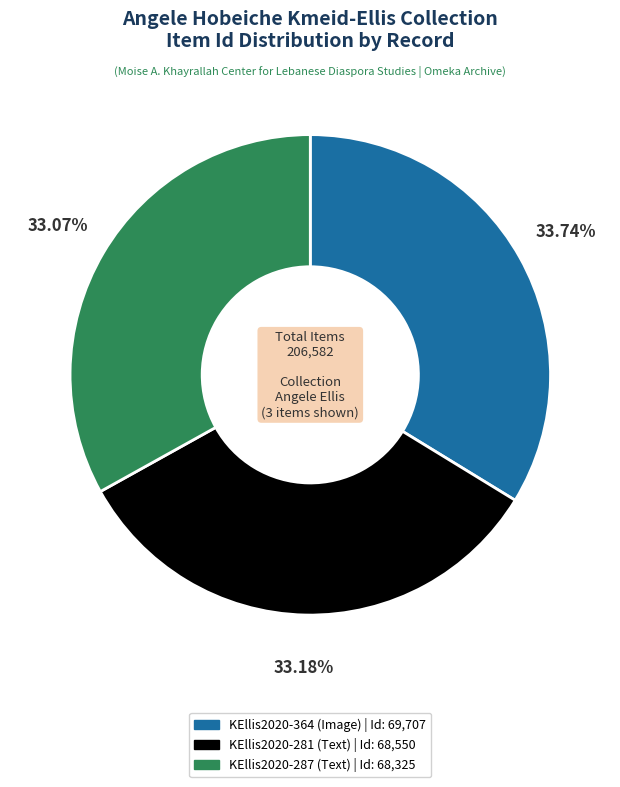

What is the total percentage of KEllis2020-364 (Image) and KEllis2020-287 (Text)?

66.8%